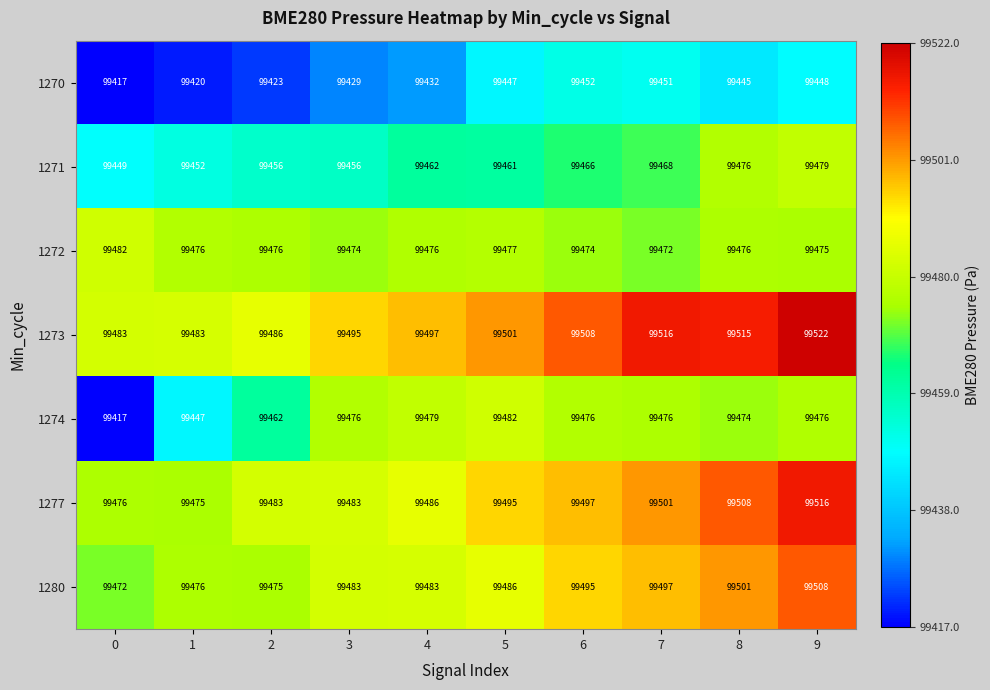

Read the 1280 value at 6.

99495